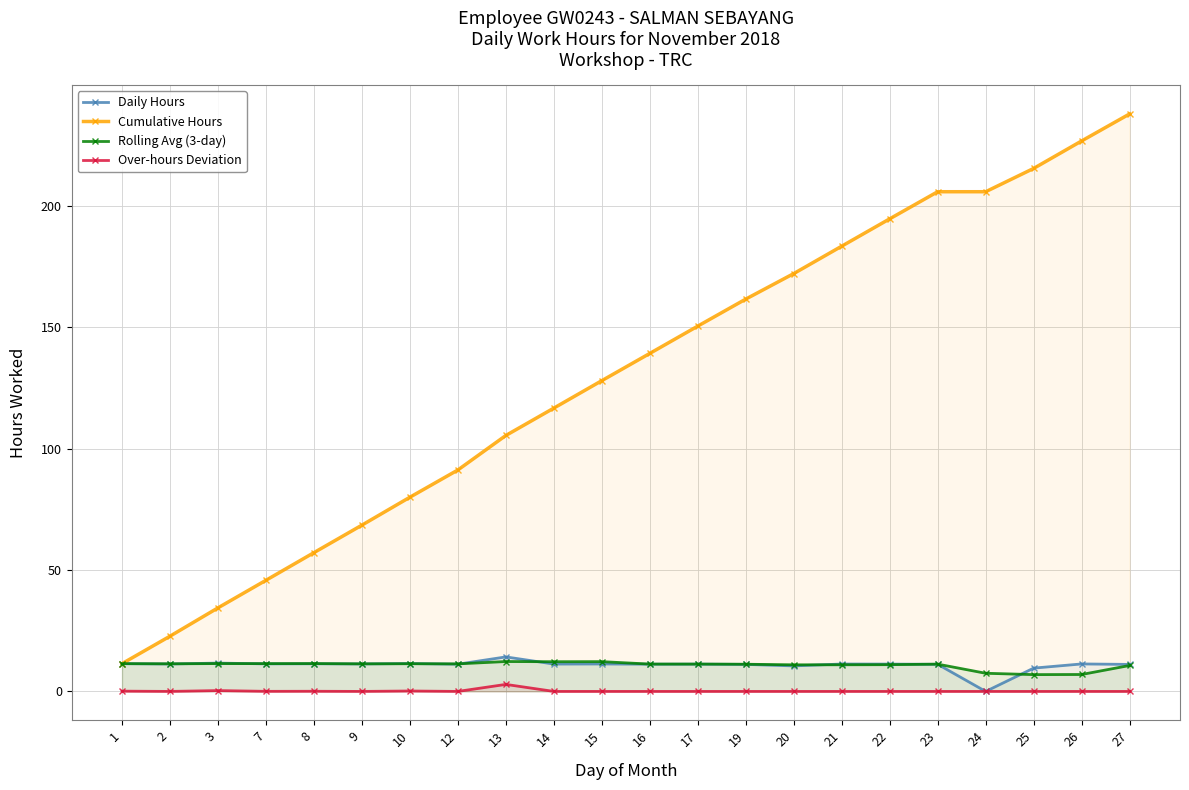

Reading left to right, extract all data points from this chart.

Daily Hours: 11.4	11.3	11.7	11.4	11.4	11.3	11.5	11.2	14.2	11.3	11.3	11.2	11.2	11.1	10.5	11.3	11.3	11.2	0.0	9.6	11.3	11.1
Cumulative Hours: 11.4	22.8	34.4	45.8	57.2	68.5	80.0	91.2	105.4	116.7	128.0	139.2	150.5	161.6	172.1	183.4	194.7	205.8	205.8	215.4	226.8	237.9
Rolling Avg (3-day): 11.4	11.4	11.5	11.4	11.5	11.4	11.4	11.3	12.3	12.2	12.3	11.3	11.3	11.2	11.0	11.0	11.0	11.2	7.5	6.9	7.0	10.7
Over-hours Deviation: 0.1	0.0	0.3	0.0	0.1	0.0	0.2	0.0	2.9	0.0	0.0	0.0	0.0	0.0	0.0	0.0	0.0	0.0	0.0	0.0	0.0	0.0